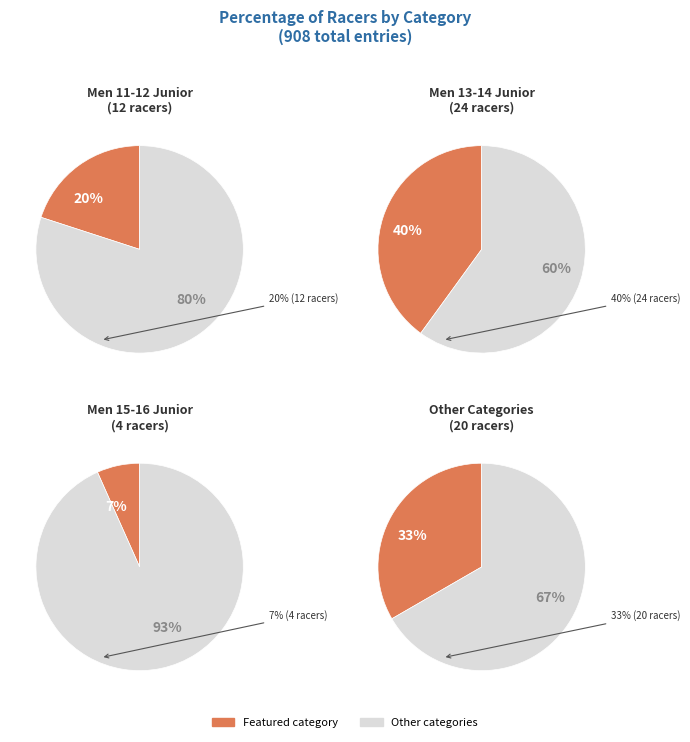

What percentage is the 6 slice, to the nearest percent?

7%